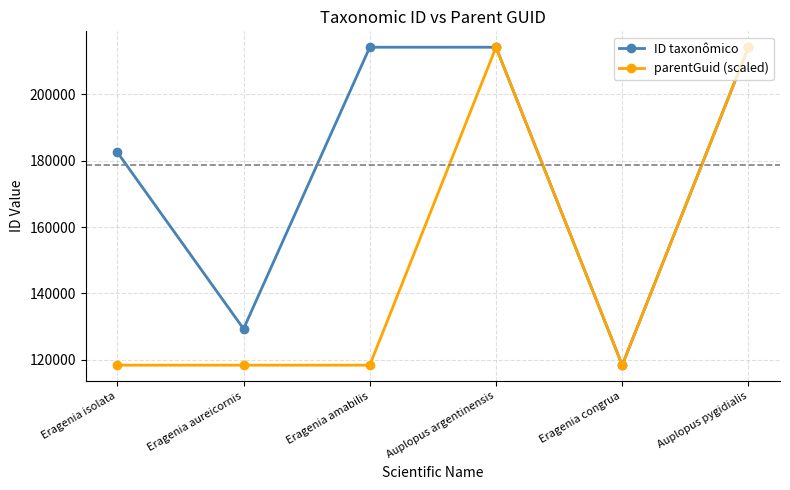

Rank the series at Eragenia aureicornis from lowest to highest value.

parentGuid (scaled), ID taxonômico